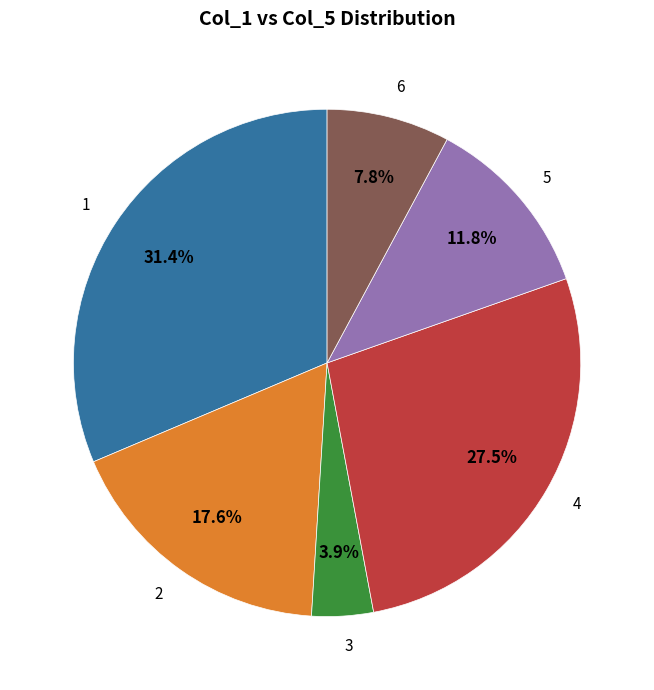

Rank the categories by value from highest to lowest.

1, 4, 2, 5, 6, 3